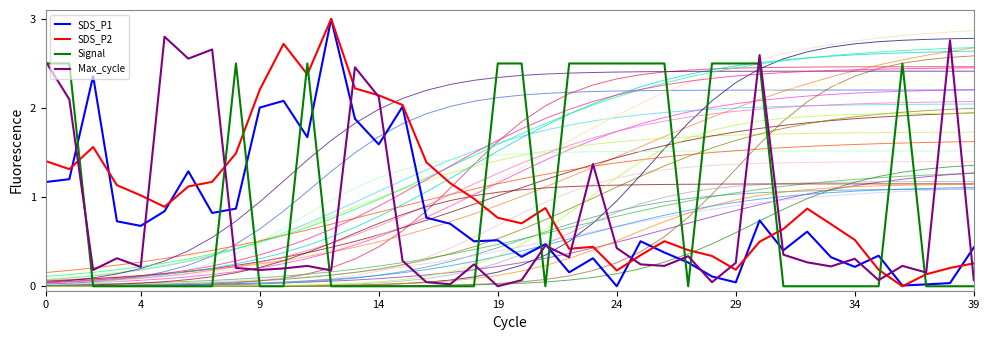

Reading left to right, transcribe all the data shown in this chart.

SDS_P1: 1.2	1.2	2.4	0.7	0.7	0.8	1.3	0.8	0.9	2.0	2.1	1.7	3.0	1.9	1.6	2.0	0.8	0.7	0.5	0.5	0.3	0.5	0.2	0.3	0.0	0.5	0.4	0.3	0.1	0.0	0.7	0.4	0.6	0.3	0.2	0.3	0.0	0.0	0.0	0.4
SDS_P2: 1.4	1.3	1.6	1.1	1.0	0.9	1.1	1.2	1.5	2.2	2.7	2.4	3.0	2.2	2.1	2.0	1.4	1.2	1.0	0.8	0.7	0.9	0.4	0.4	0.2	0.3	0.5	0.4	0.3	0.2	0.5	0.6	0.9	0.7	0.5	0.2	0.0	0.1	0.2	0.3
Signal: 2.5	2.5	0.0	0.0	0.0	0.0	0.0	0.0	2.5	0.0	0.0	2.5	0.0	0.0	0.0	0.0	0.0	0.0	0.0	2.5	2.5	0.0	2.5	2.5	2.5	2.5	2.5	0.0	2.5	2.5	2.5	0.0	0.0	0.0	0.0	0.0	2.5	0.0	0.0	0.0
Max_cycle: 2.5	2.1	0.2	0.3	0.2	2.8	2.6	2.7	0.2	0.2	0.2	0.2	0.2	2.5	2.1	0.3	0.0	0.0	0.2	0.0	0.1	0.5	0.3	1.4	0.4	0.2	0.2	0.3	0.0	0.3	2.6	0.4	0.3	0.2	0.3	0.1	0.2	0.2	2.8	0.1